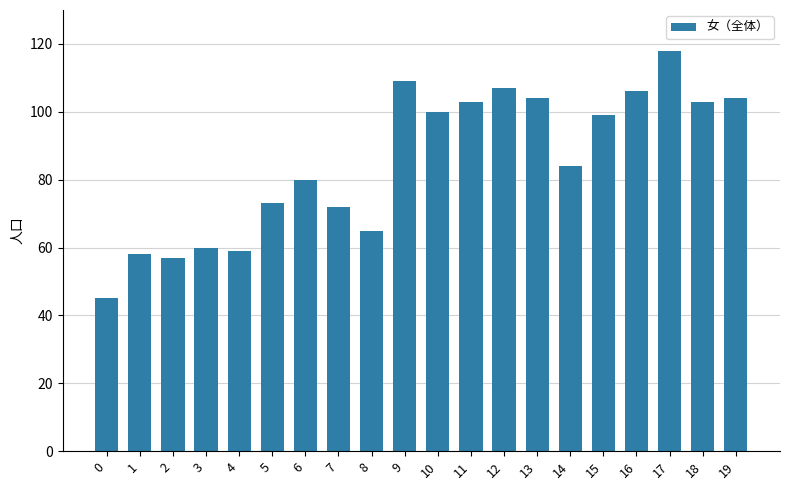

How many categories are shown in the chart?

20